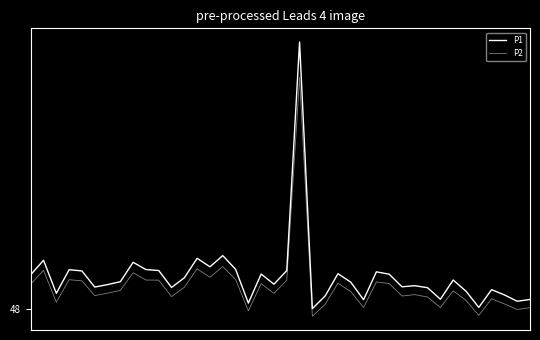

At how many categories does at least one series exceed 87?

1